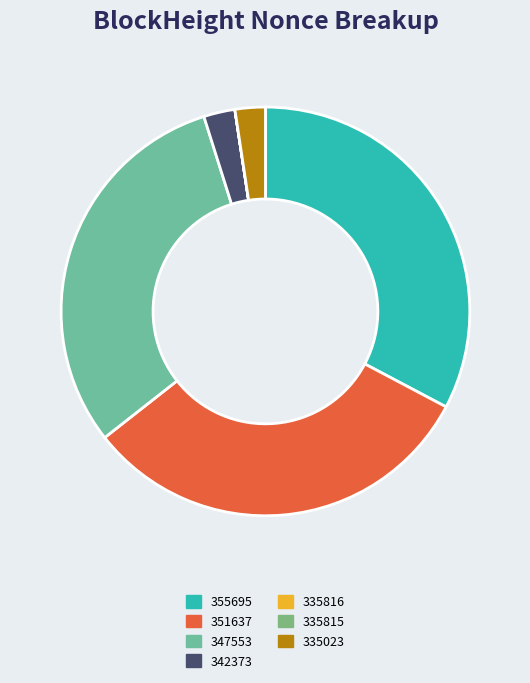

To the nearest percent, what is the average slice percentage?

14%